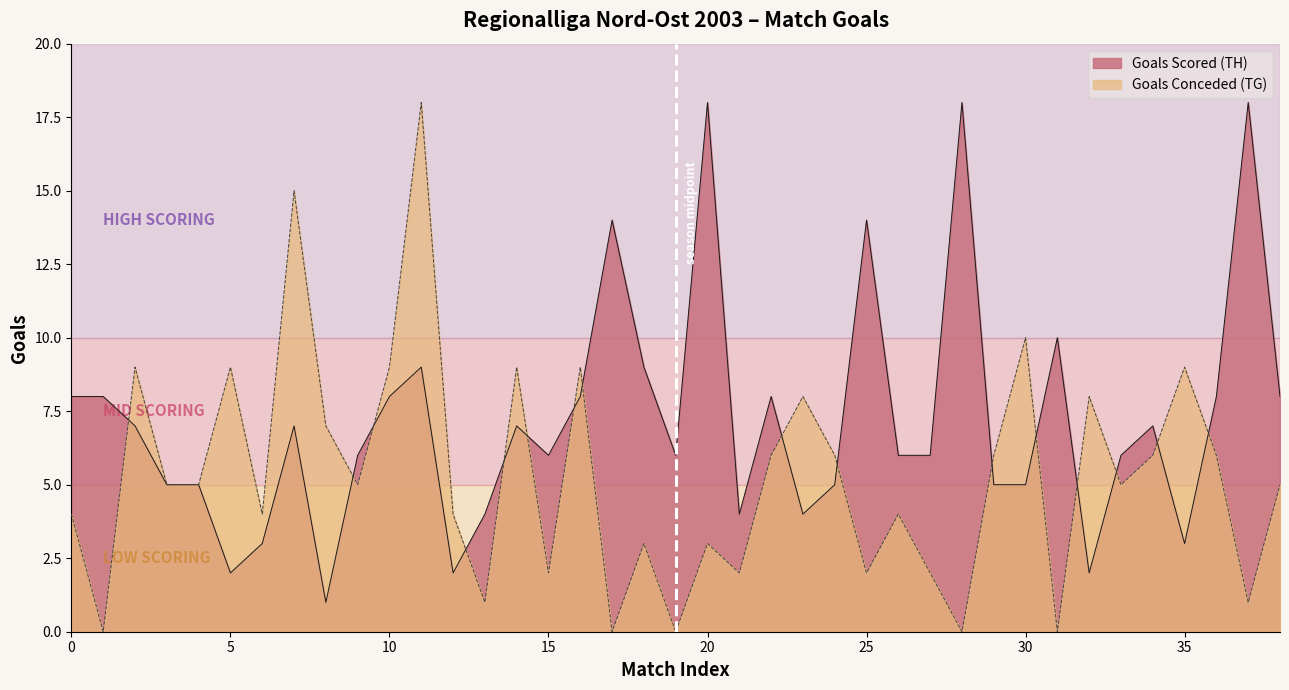

The Goals Scored (TH) series shows 14 at 25. True or false?

True